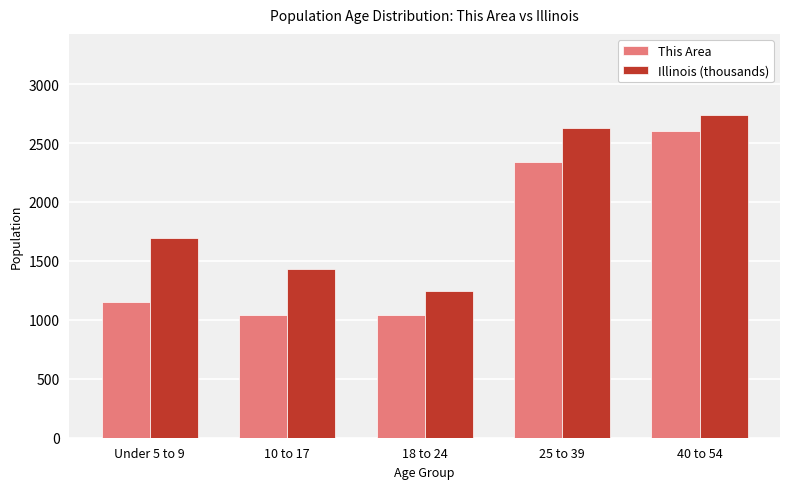

What is the highest value of the Illinois (thousands) series?

2741.0